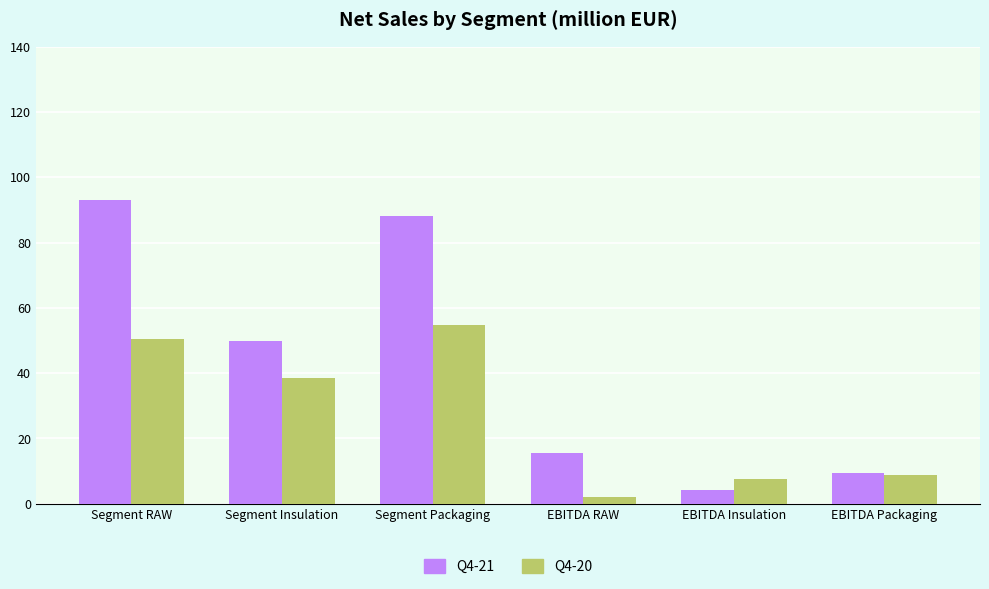

What is the label of the 2nd bar from the right?

EBITDA Insulation